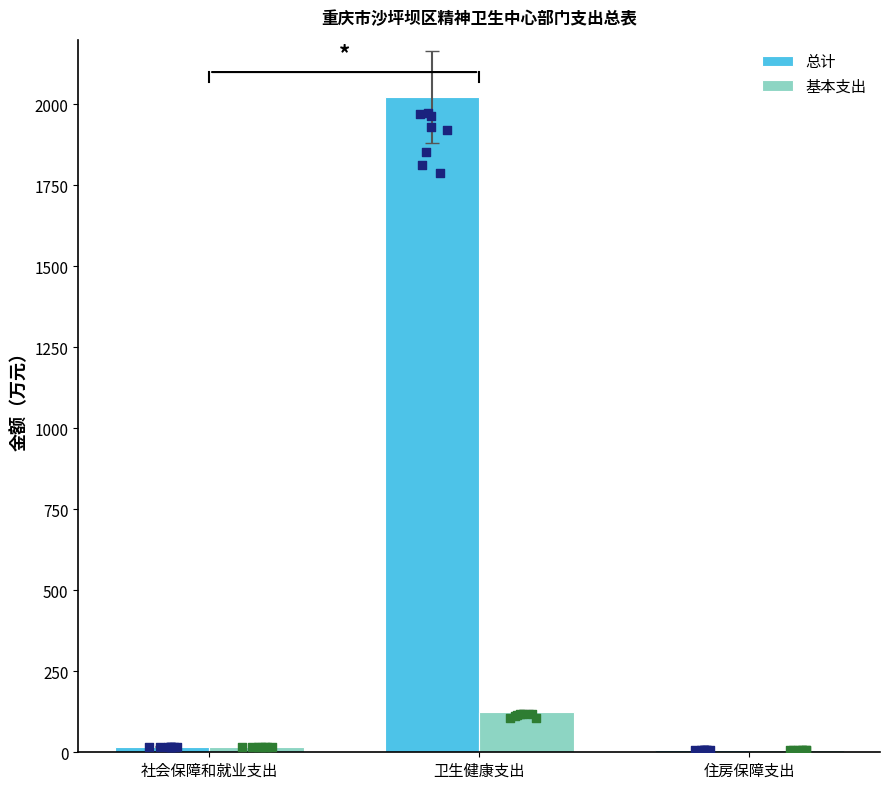

Which series has the largest total across all categories?

总计